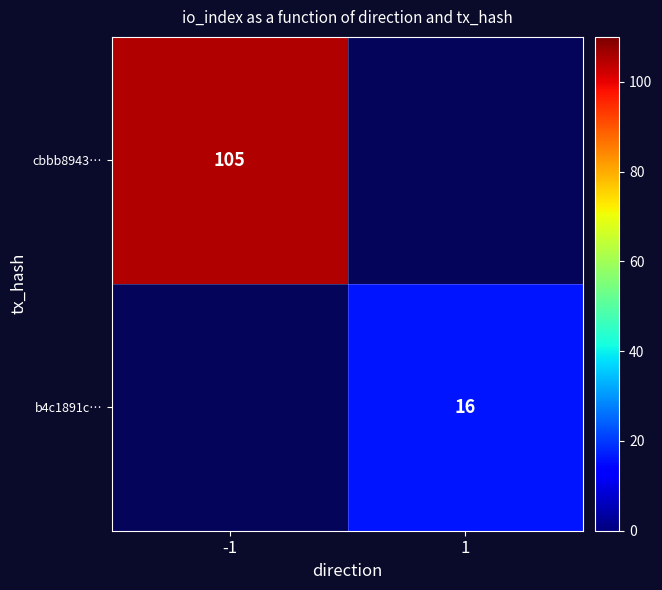

Which category has the lowest value in the b4c1891c… series?

-1